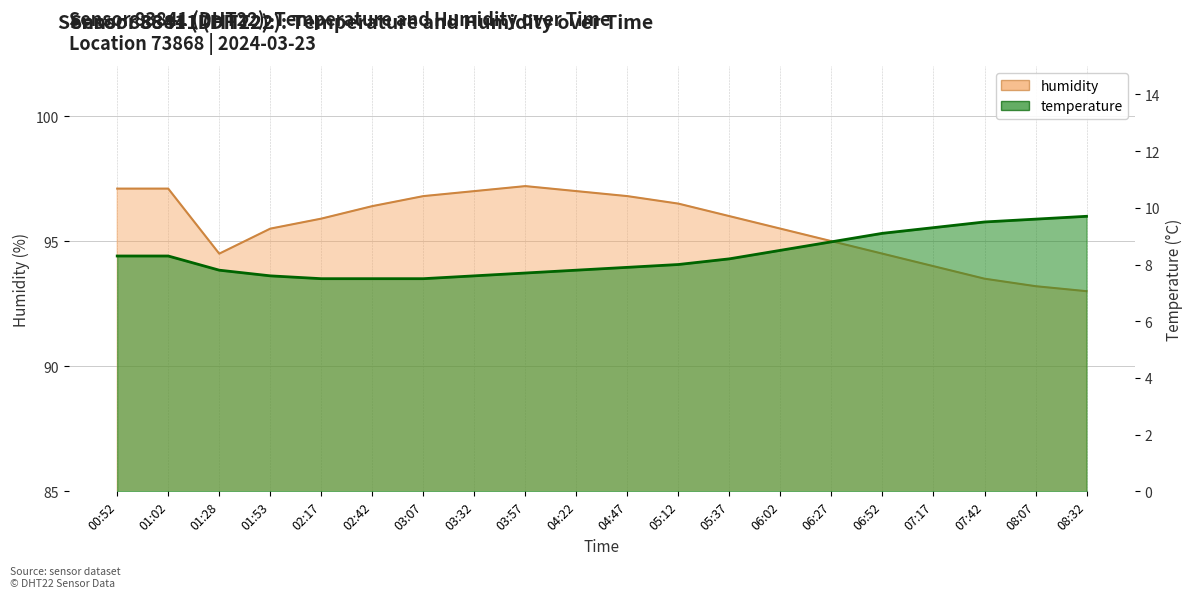

Where is temperature nearest to the value 8?

05:12